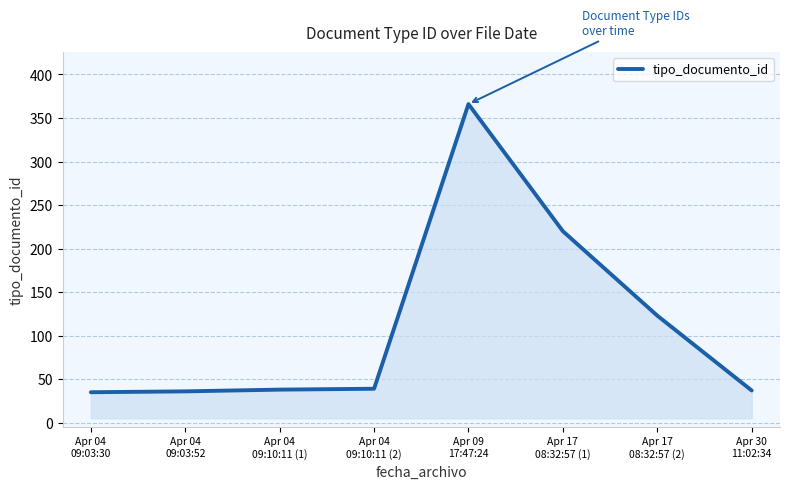

True or false: there are more than 0 points higher than both neighbors.

True